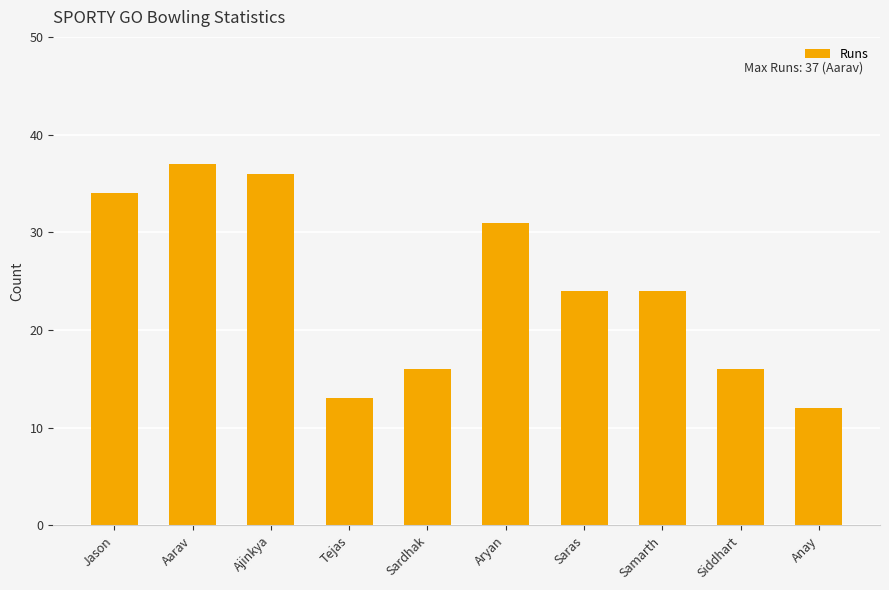

The value at Sardhak is 16. True or false?

True